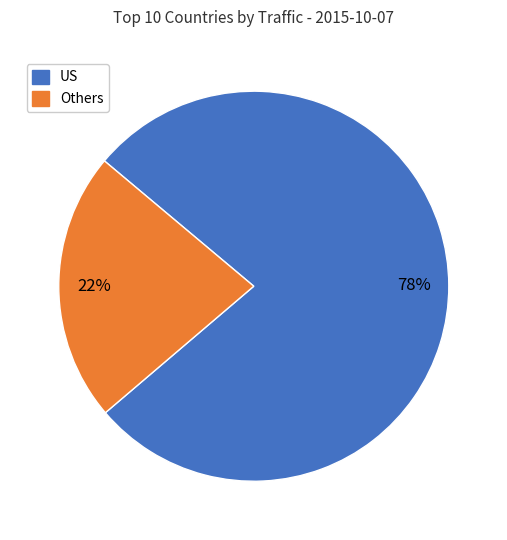

To the nearest percent, what is the average slice percentage?

50%